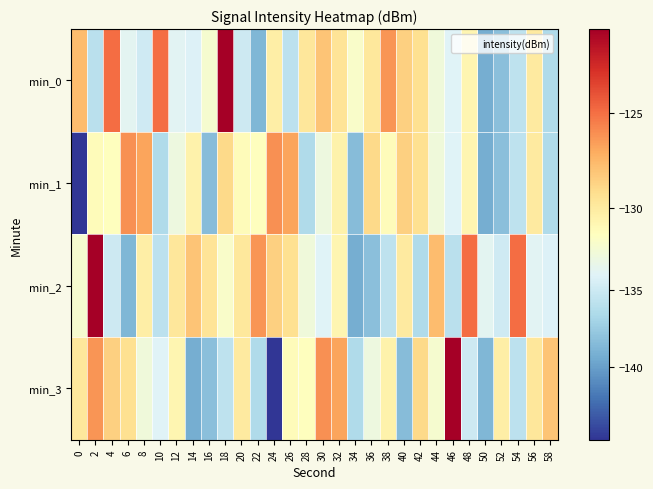

Reading left to right, extract all data points from this chart.

min_0: 0=-127.7	2=-135.9	4=-124.9	6=-133.8	8=-134.9	10=-124.9	12=-133.8	14=-134.2	16=-132.2	18=-120.6	20=-135.0	22=-138.8	24=-130.3	26=-135.8	28=-129.7	30=-128.0	32=-129.6	34=-131.9	36=-129.8	38=-126.3	40=-128.6	42=-129.3	44=-132.7	46=-134.0	48=-130.7	50=-139.2	52=-138.2	54=-135.7	56=-130.0	58=-136.4
min_1: 0=-144.8	2=-131.2	4=-131.4	6=-126.1	8=-126.8	10=-136.4	12=-132.9	14=-130.5	16=-138.4	18=-129.0	20=-131.2	22=-131.4	24=-126.1	26=-126.8	28=-136.4	30=-132.9	32=-130.5	34=-138.4	36=-129.0	38=-131.2	40=-128.6	42=-129.3	44=-132.7	46=-134.0	48=-130.7	50=-139.2	52=-138.2	54=-135.7	56=-130.0	58=-136.4
min_2: 0=-132.2	2=-120.6	4=-135.0	6=-138.8	8=-130.3	10=-135.8	12=-129.7	14=-128.0	16=-129.6	18=-131.9	20=-129.8	22=-126.3	24=-128.6	26=-129.3	28=-132.7	30=-134.0	32=-130.7	34=-139.2	36=-138.2	38=-135.7	40=-130.0	42=-136.4	44=-127.7	46=-135.9	48=-124.9	50=-133.8	52=-134.9	54=-124.9	56=-133.8	58=-134.2
min_3: 0=-129.8	2=-126.3	4=-128.6	6=-129.3	8=-132.7	10=-134.0	12=-130.7	14=-139.2	16=-138.2	18=-135.7	20=-130.0	22=-136.4	24=-144.8	26=-131.2	28=-131.4	30=-126.1	32=-126.8	34=-136.4	36=-132.9	38=-130.5	40=-138.4	42=-129.0	44=-132.2	46=-120.6	48=-135.0	50=-138.8	52=-130.3	54=-135.8	56=-129.7	58=-128.0